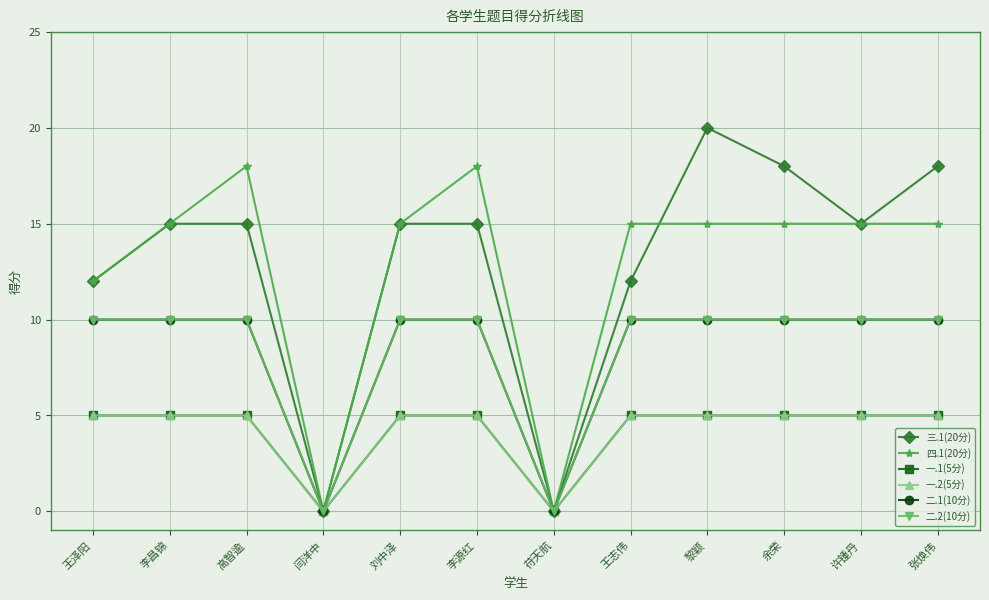

Reading left to right, transcribe all the data shown in this chart.

三.1(20分): 12	15	15	0	15	15	0	12	20	18	15	18
四.1(20分): 12	15	18	0	15	18	0	15	15	15	15	15
一.1(5分): 5	5	5	0	5	5	0	5	5	5	5	5
一.2(5分): 5	5	5	0	5	5	0	5	5	5	5	5
二.1(10分): 10	10	10	0	10	10	0	10	10	10	10	10
二.2(10分): 10	10	10	0	10	10	0	10	10	10	10	10